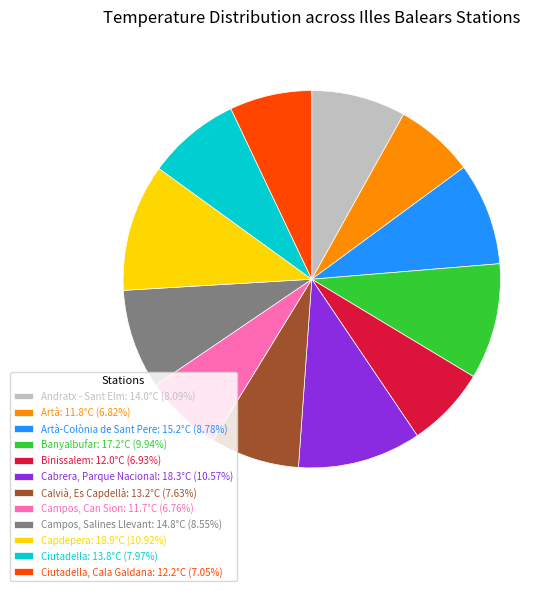

Approximately how many times larger is the value at Ciutadella: 13.8°C (7.97%) compared to Artà: 11.8°C (6.82%)?

1.2